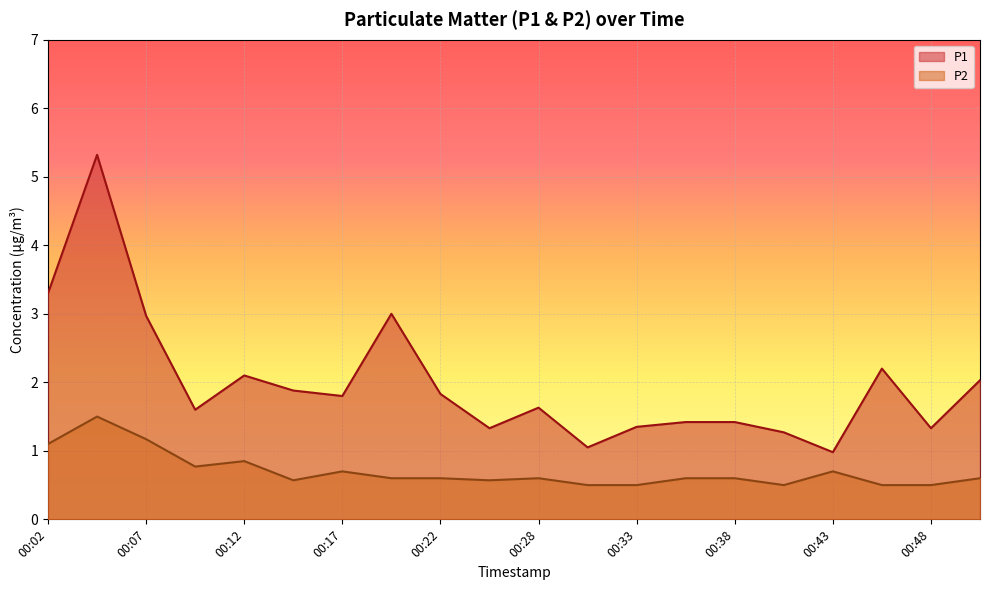

True or false: P1 has a value of 3.3 at 00:04.

False